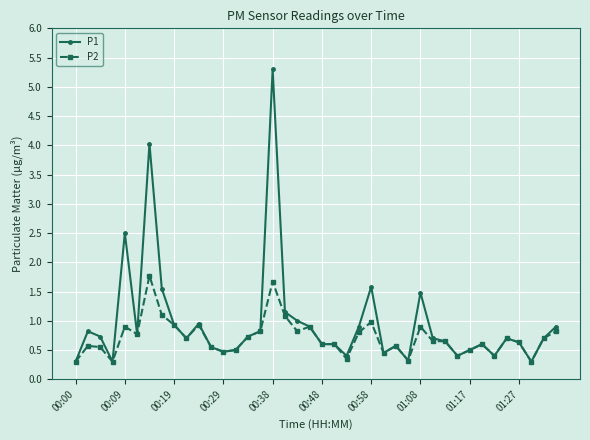

What are all the series names shown in the legend?

P1, P2